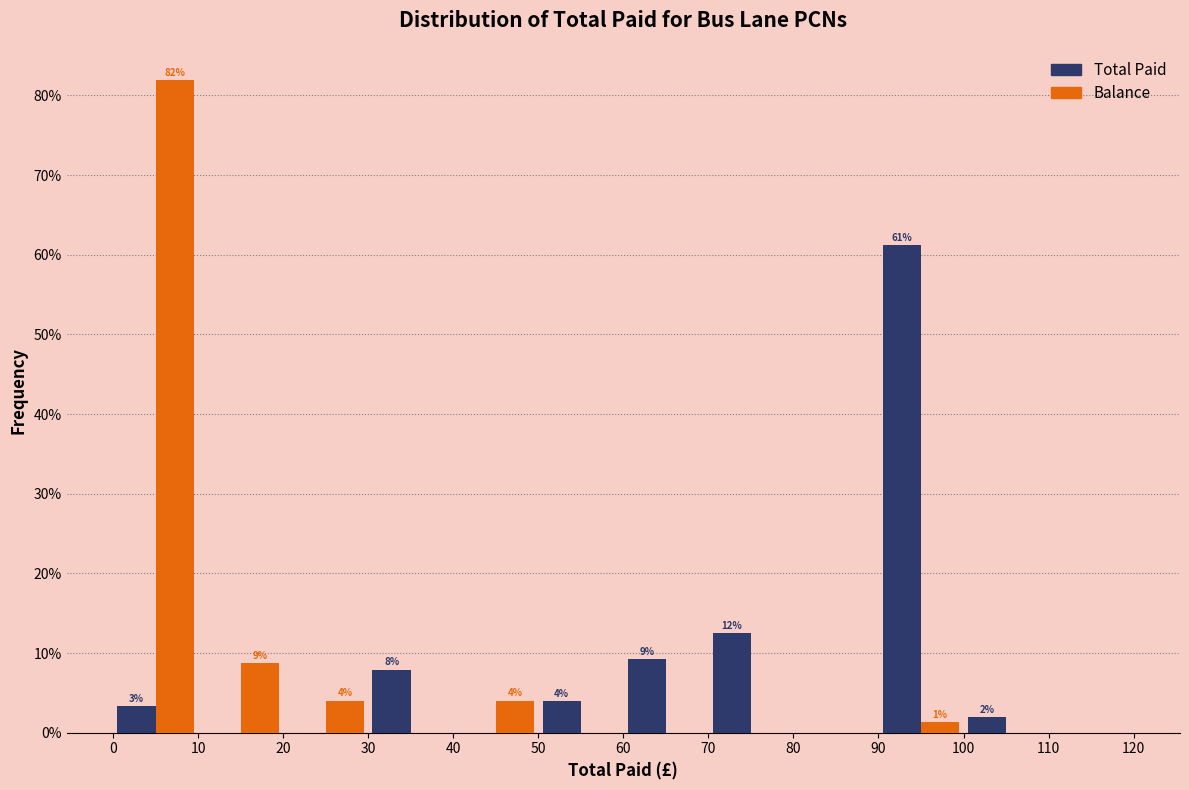

In the Balance series, which range on the x-axis has the tallest bar?

0 to 10